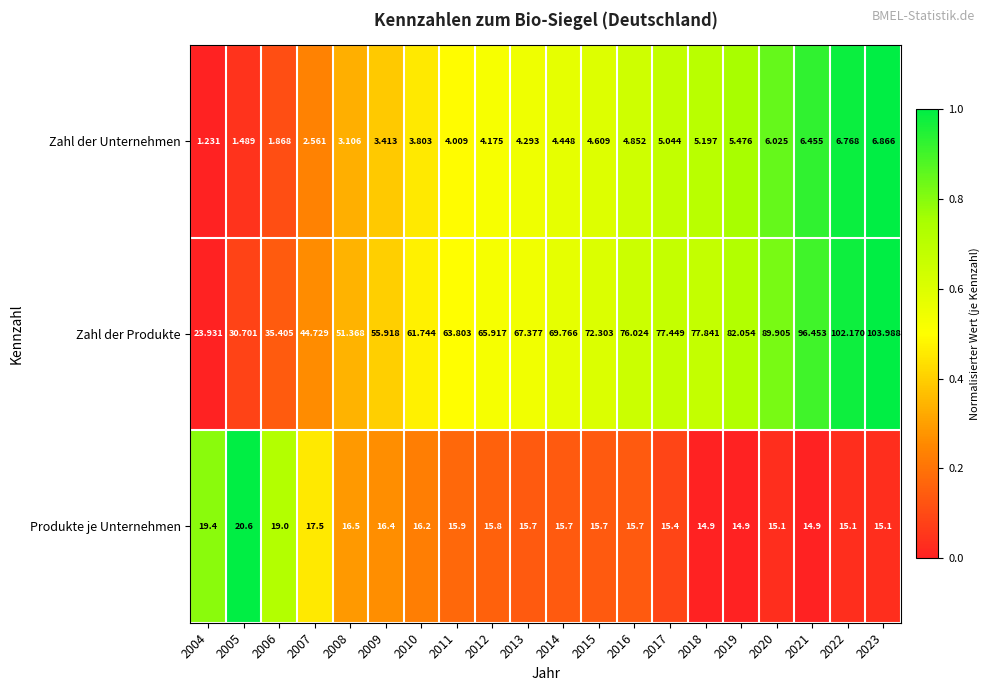

List the series in order of their peak value, lowest first.

Zahl der Unternehmen, Produkte je Unternehmen, Zahl der Produkte